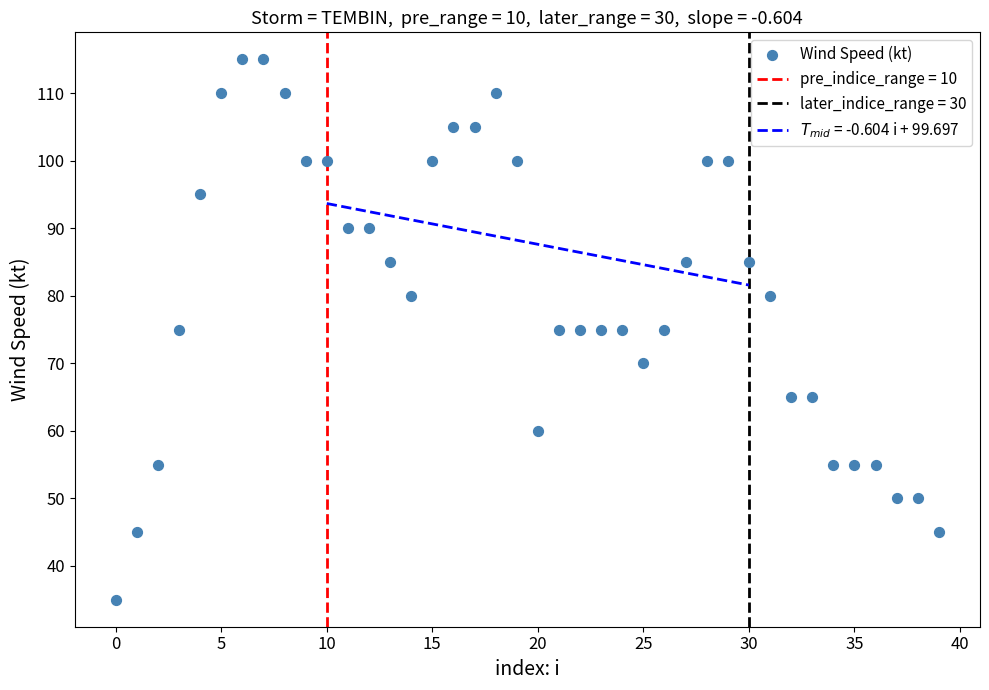

What is the range of Y values (max minus min)?

80